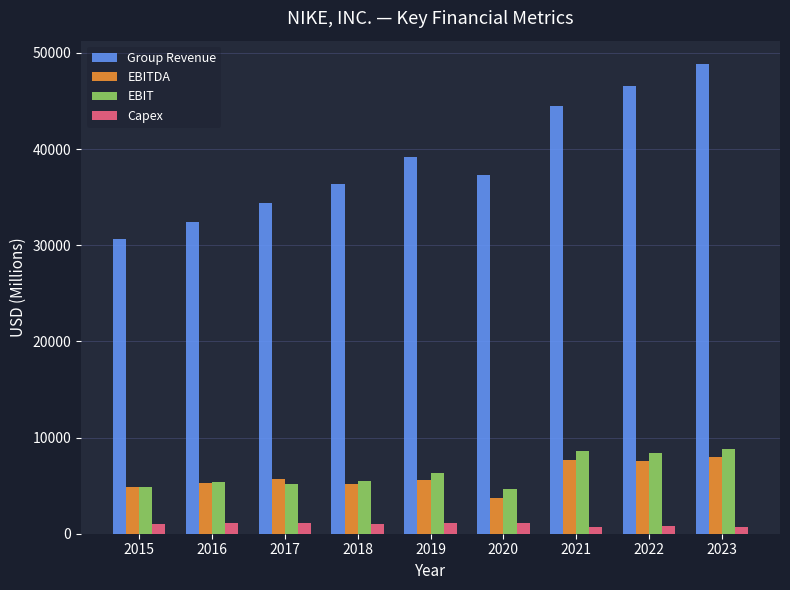

Rank the categories by Group Revenue value from highest to lowest.

2023, 2022, 2021, 2019, 2020, 2018, 2017, 2016, 2015